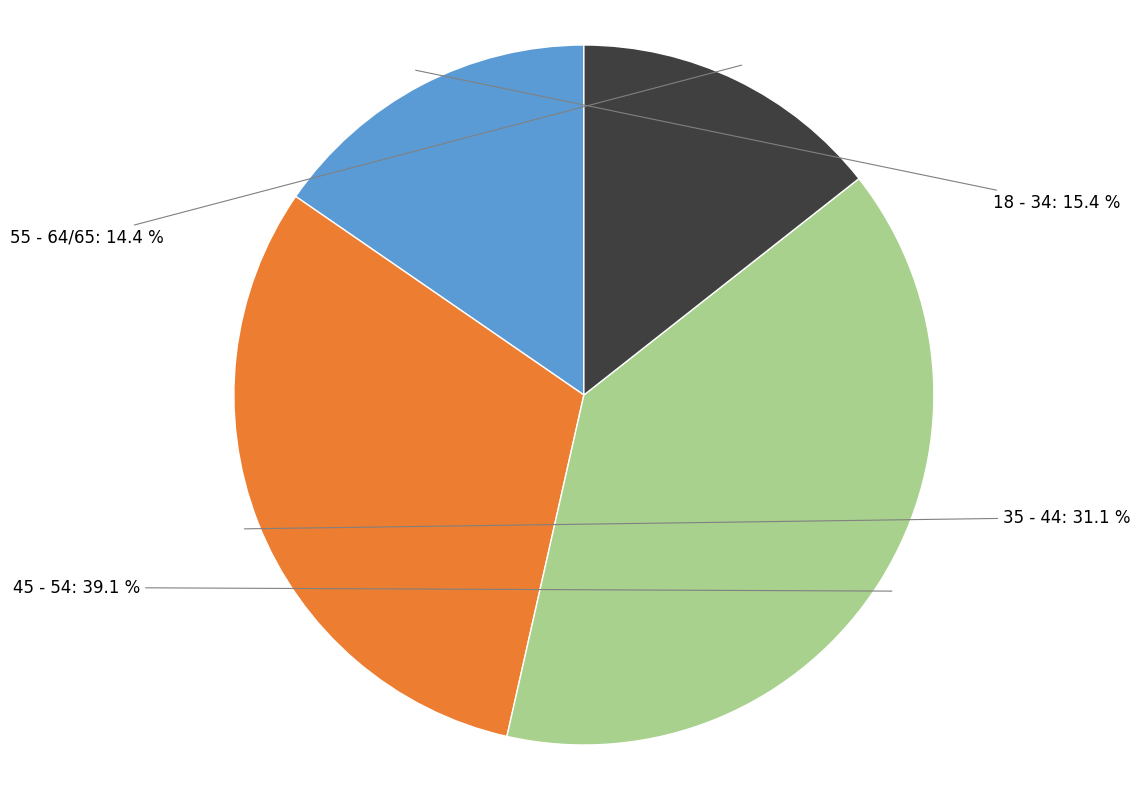

Is it true that 18 - 34 is 1% of the pie?

False